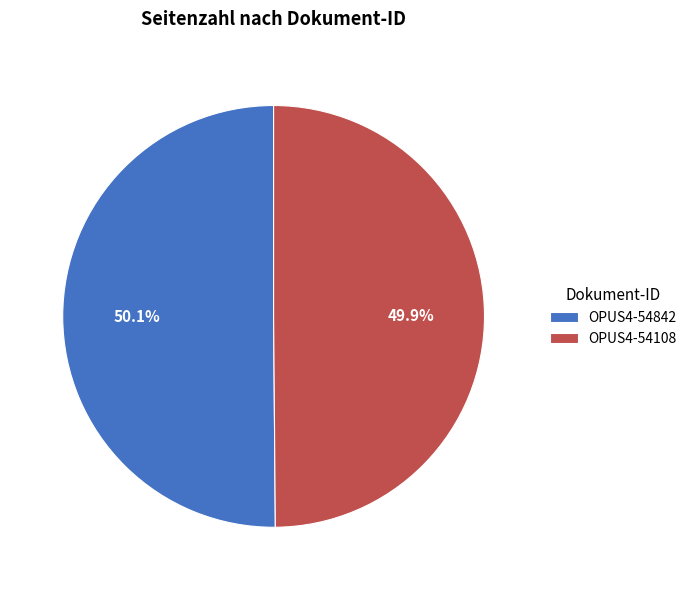

What is the ratio of the value at OPUS4-54842 to the value at OPUS4-54108?

1.0